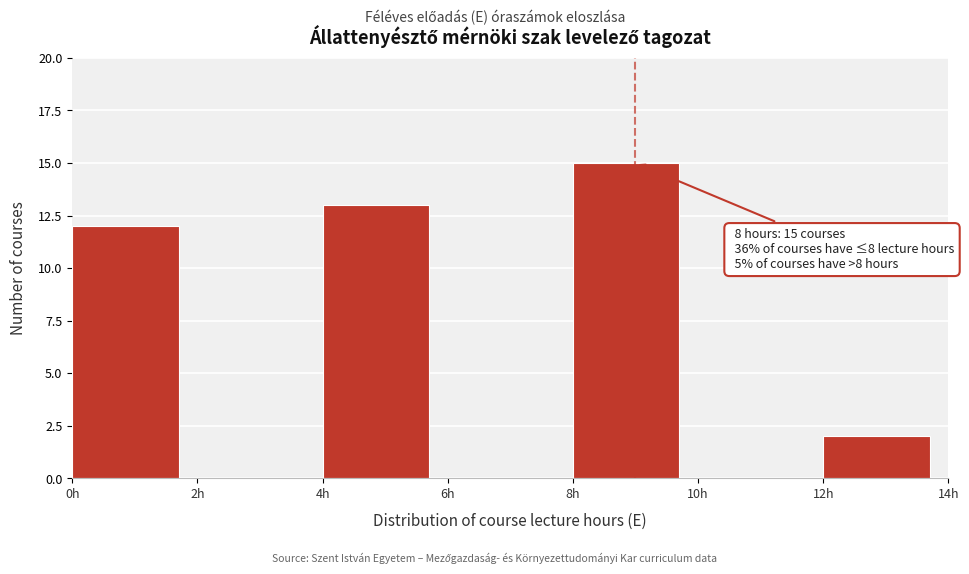

Which range on the x-axis has the tallest bar?

8 to 10